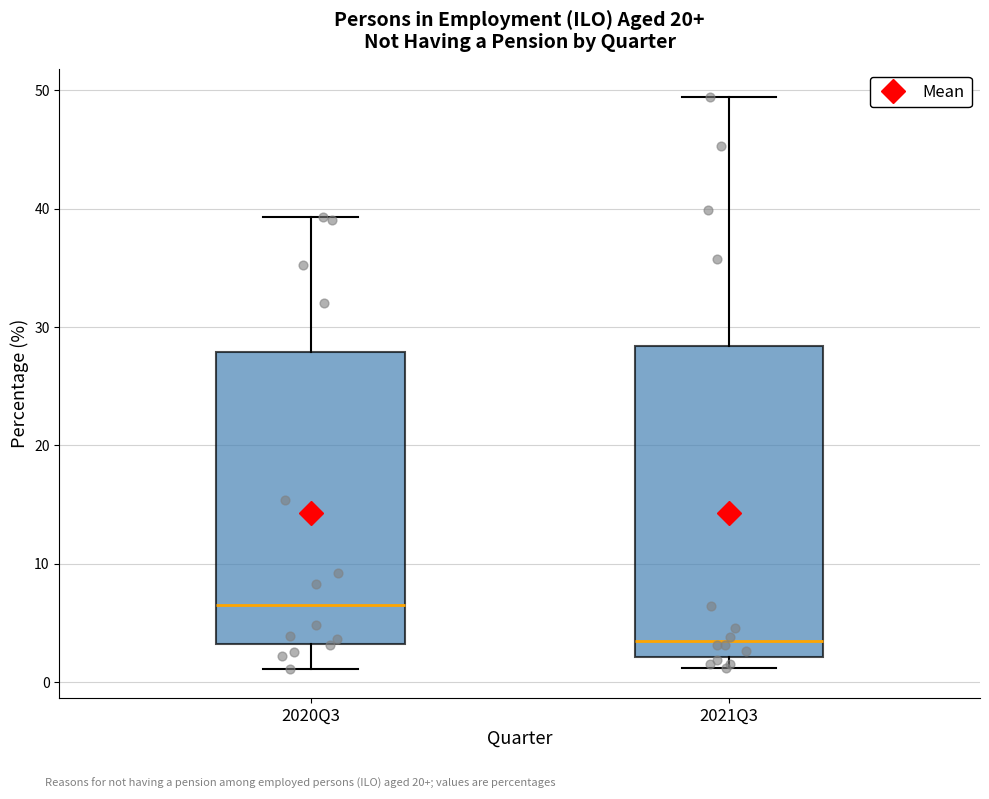

Which box is the tallest, from its lower edge to its upper edge?

2021Q3